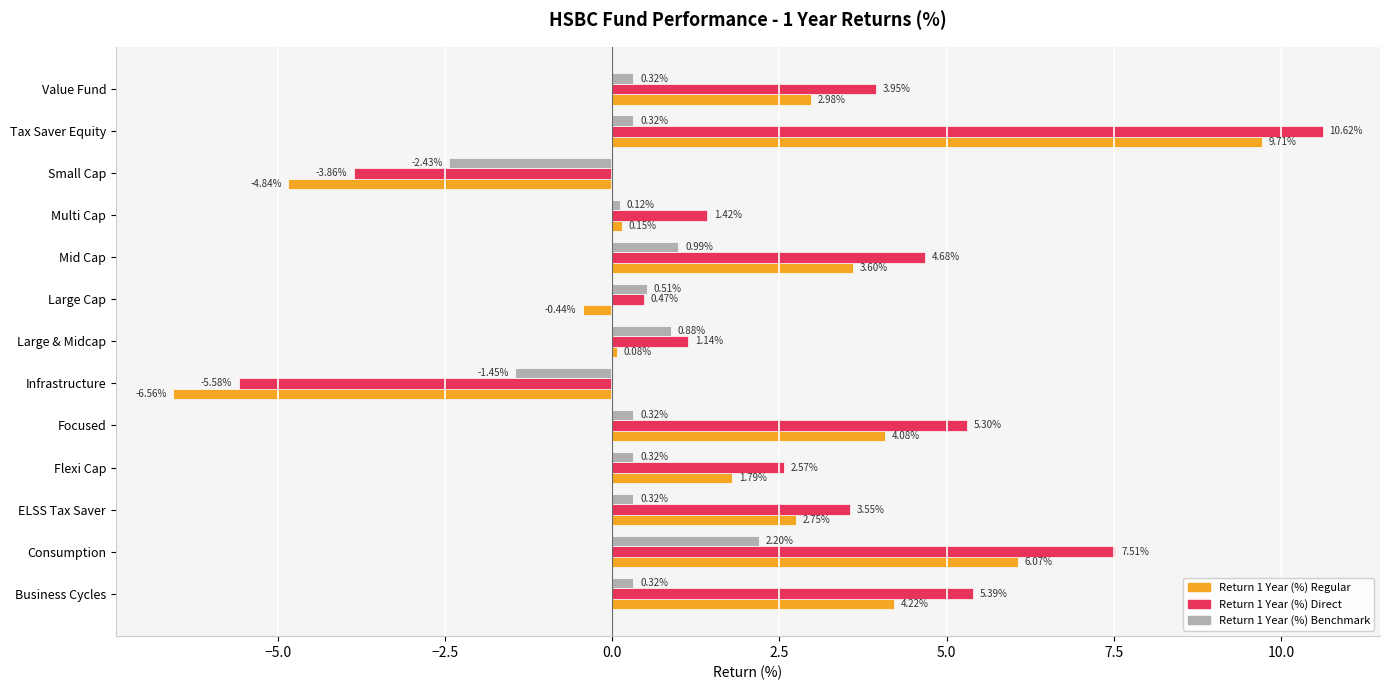

What is the spread (max minus min) of values at Value Fund?

3.6